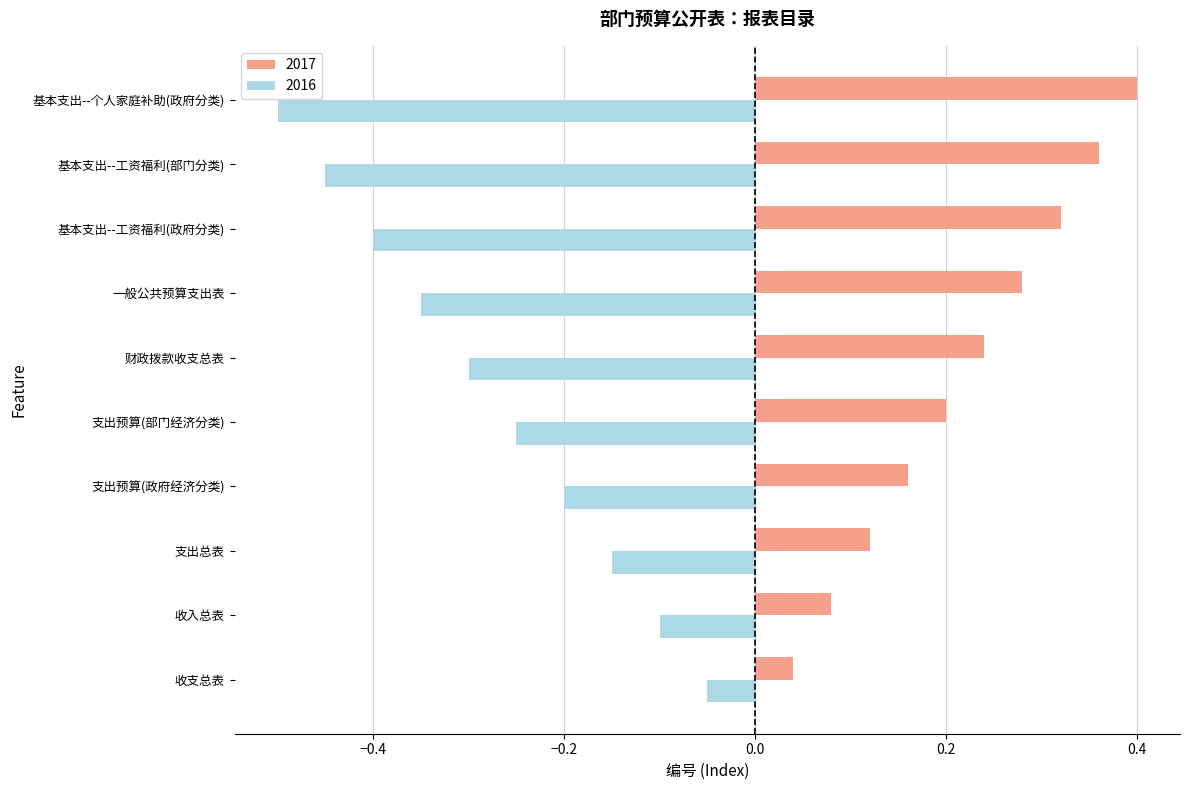

Where is 2017 nearest to the value 0?

收支总表